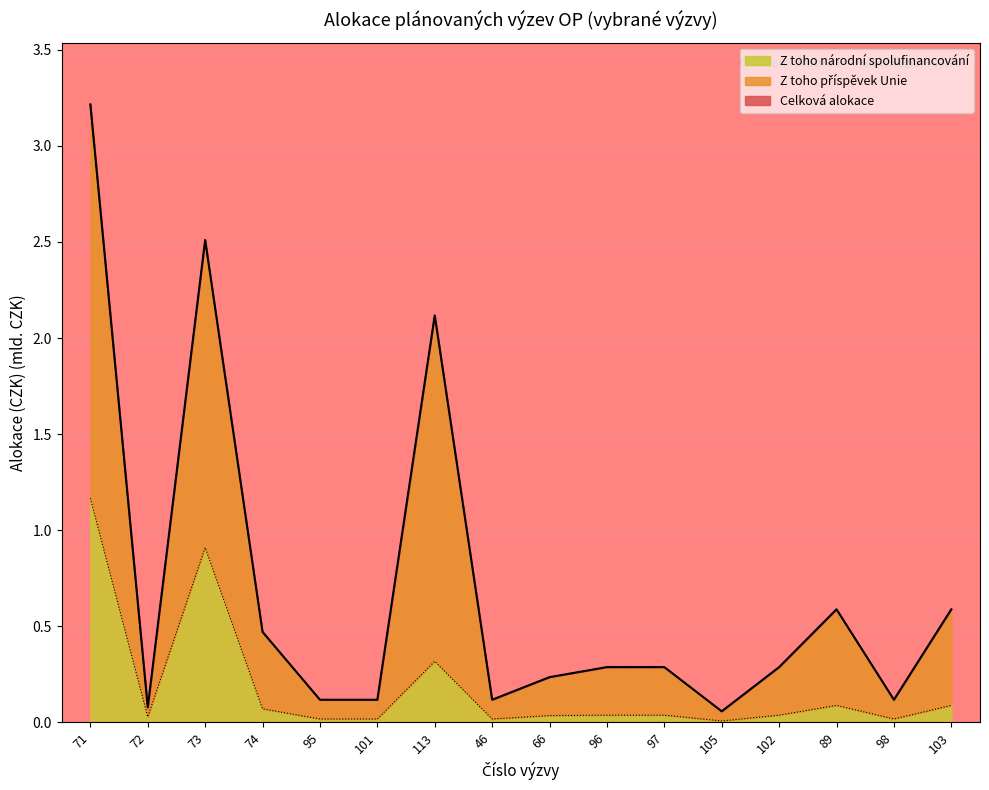

Which series has the widest spread of values?

Celková alokace